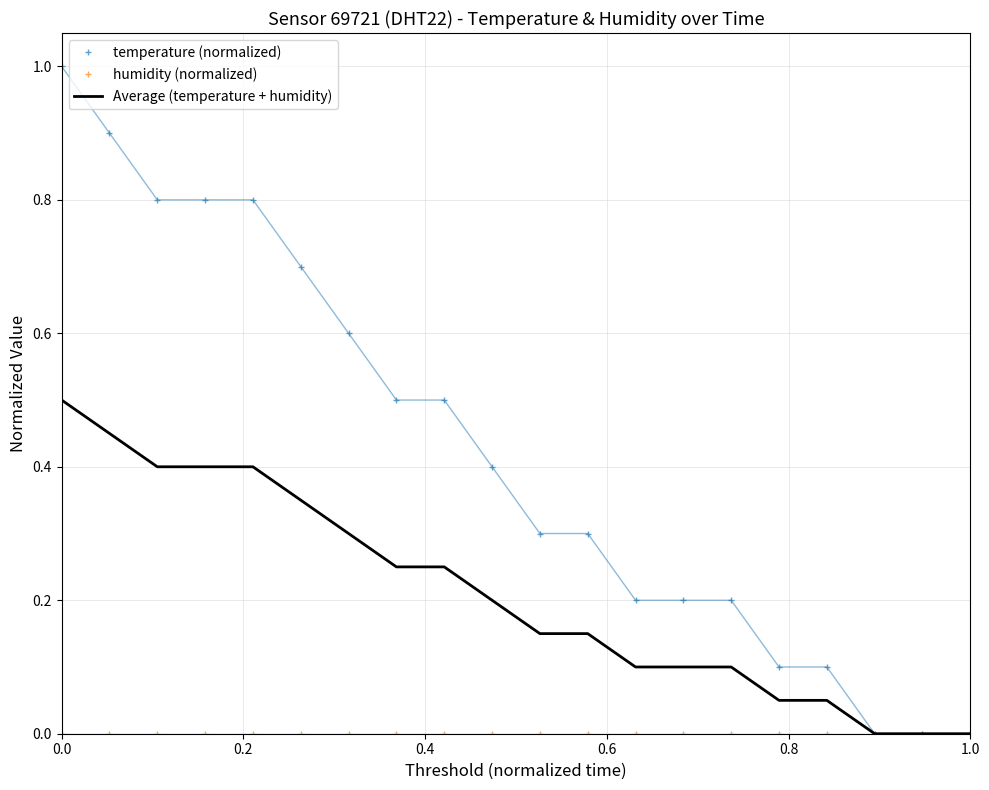

What is the highest value of the Average (temperature + humidity) series?

0.5